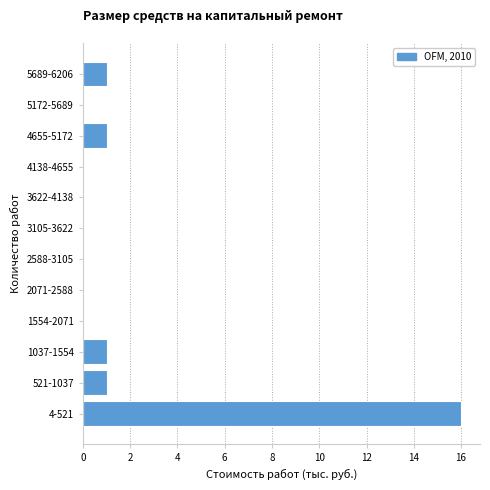

Reading bottom to top, extract all data points from this chart.

4-521=16	521-1037=1	1037-1554=1	1554-2071=0	2071-2588=0	2588-3105=0	3105-3622=0	3622-4138=0	4138-4655=0	4655-5172=1	5172-5689=0	5689-6206=1